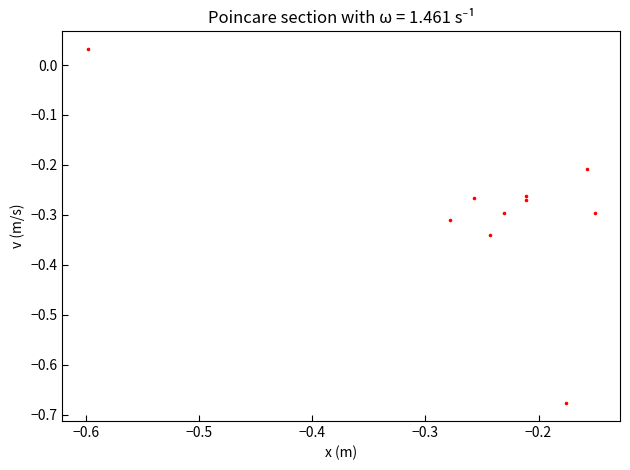

What is the range of X values (max minus min)?

0.4